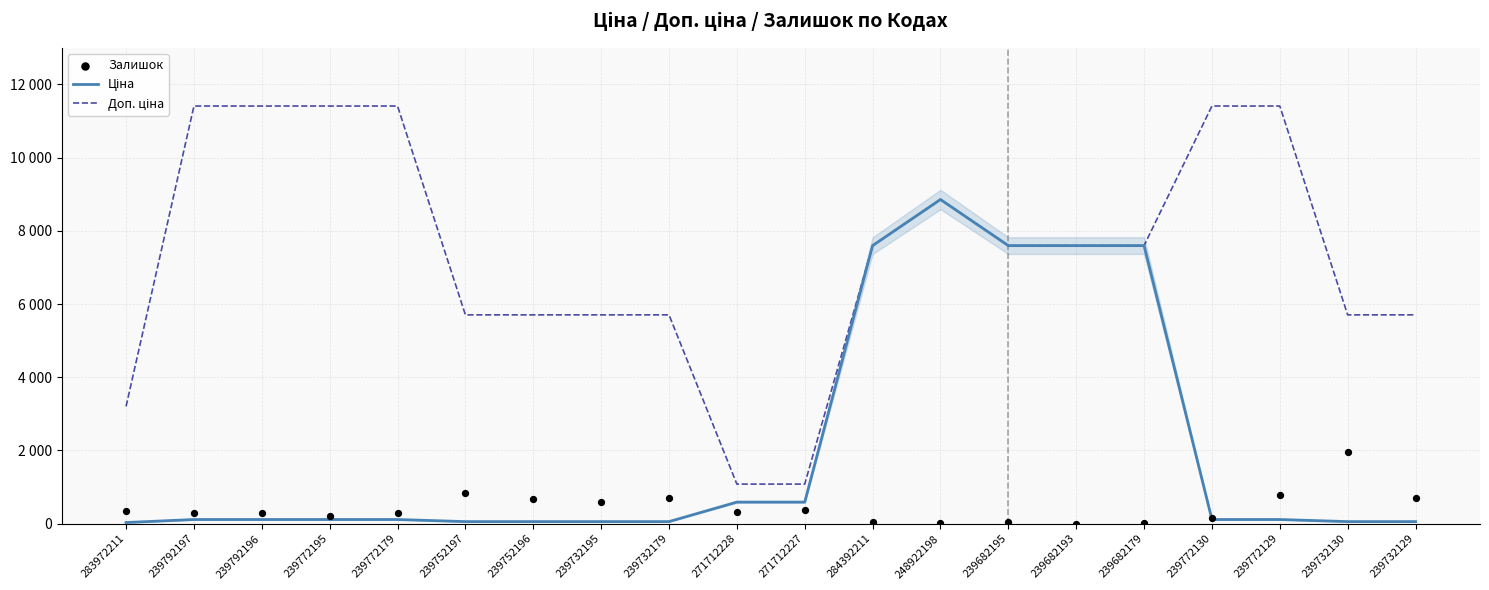

Which series reaches the maximum Y coordinate?

Доп. ціна